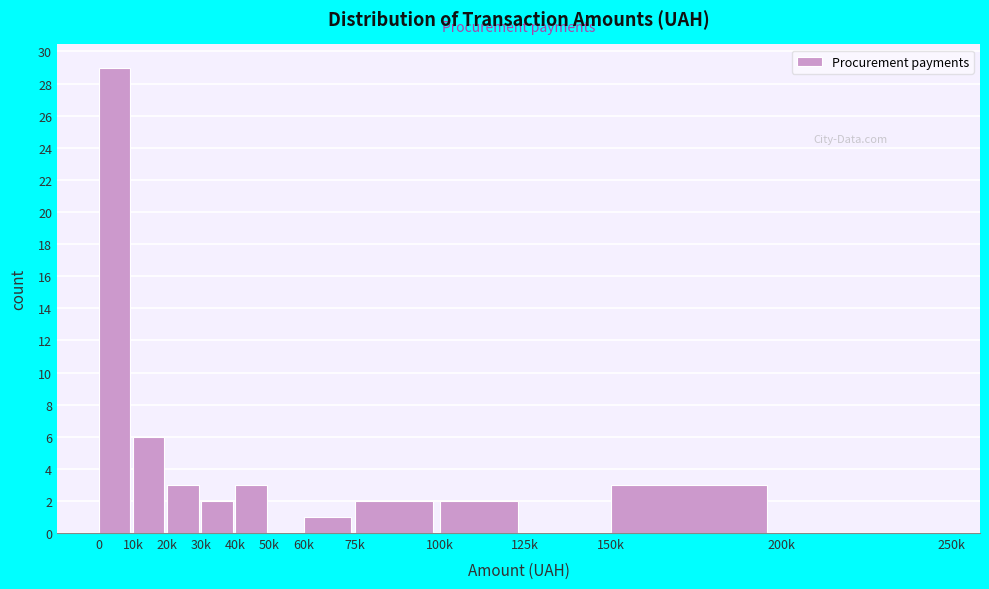

Reading right to left, transcribe all the data shown in this chart.

200k=0	150k=3	125k=0	100k=2	75k=2	60k=1	50k=0	40k=3	30k=2	20k=3	10k=6	0=29